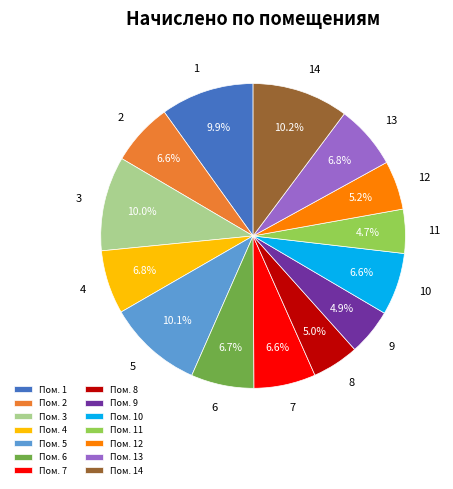

What percentage is NOT represented by 2?

93.4%